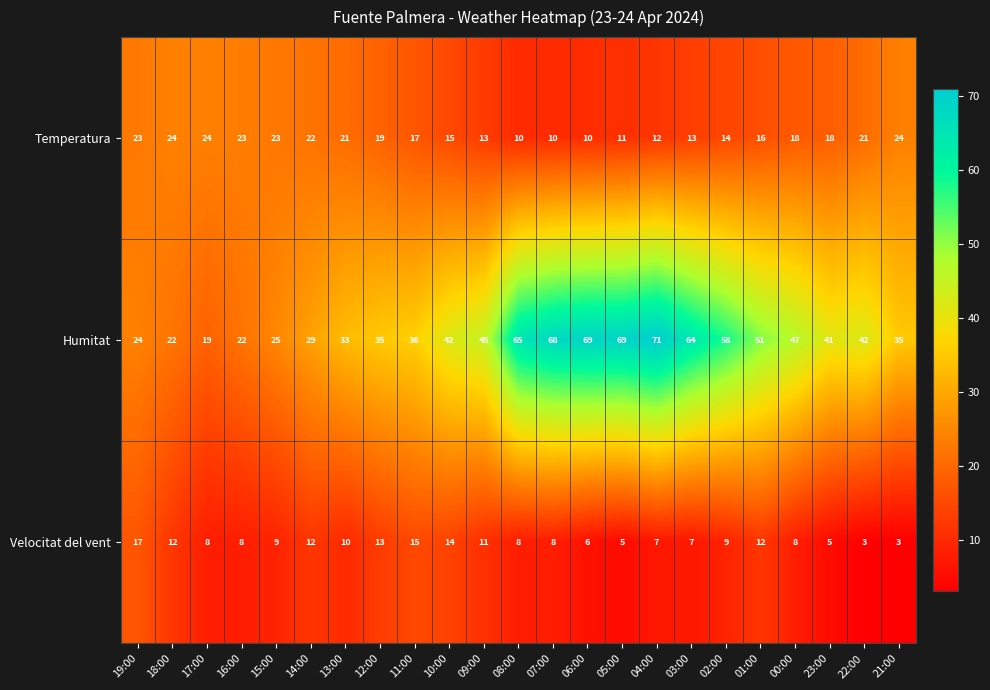

Which label corresponds to the largest value in the chart?

04:00